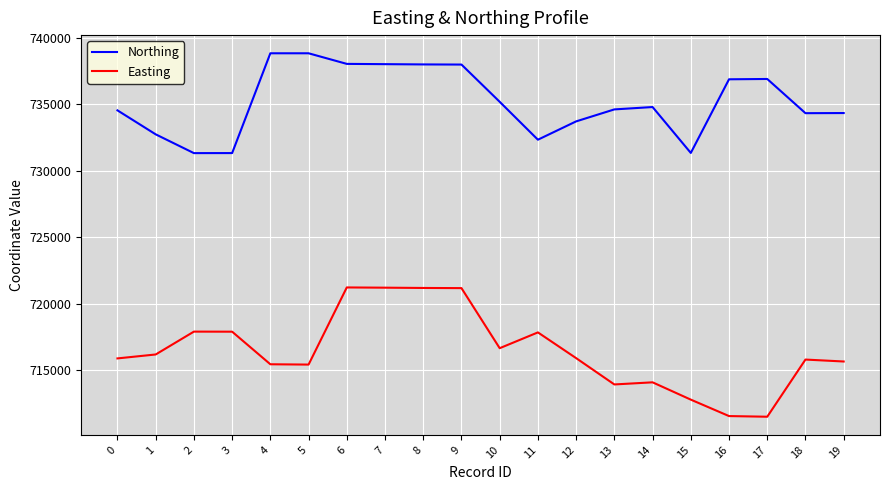

List the series in order of their overall mean, highest first.

Northing, Easting